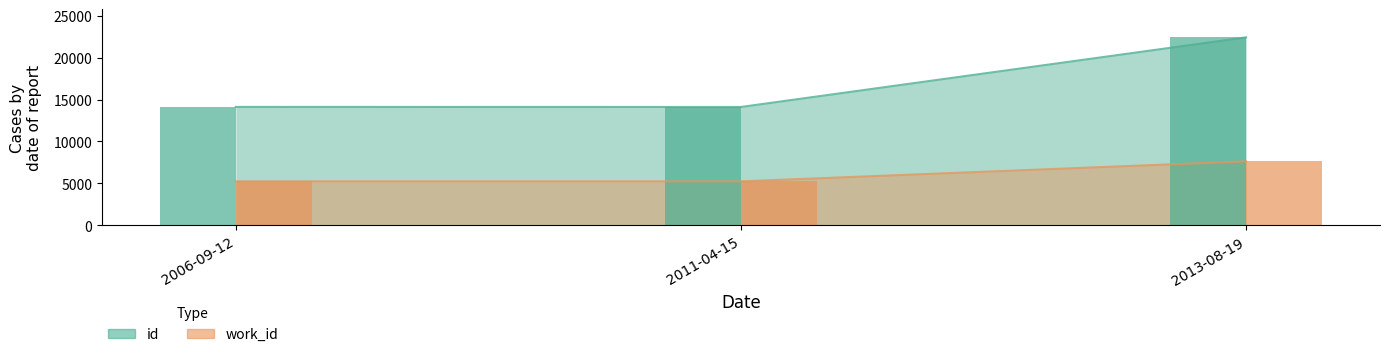

Which category has the lowest value in the id series?

2011-04-15